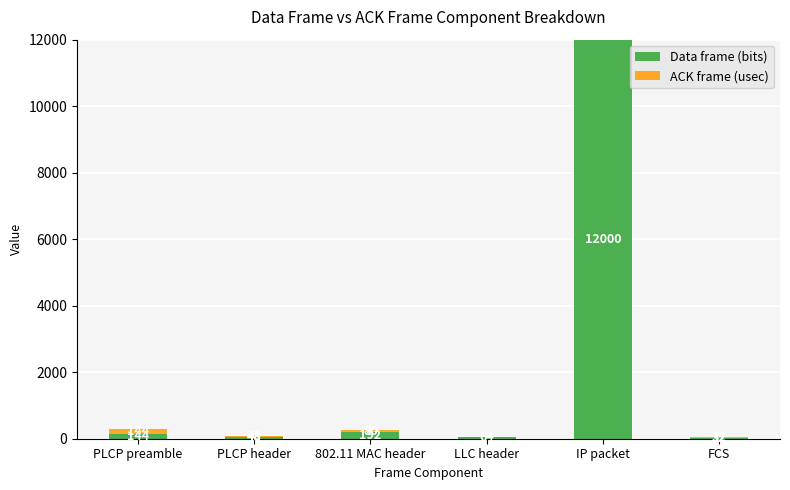

What is the sum of the Data frame (bits) values at FCS and PLCP header?

80